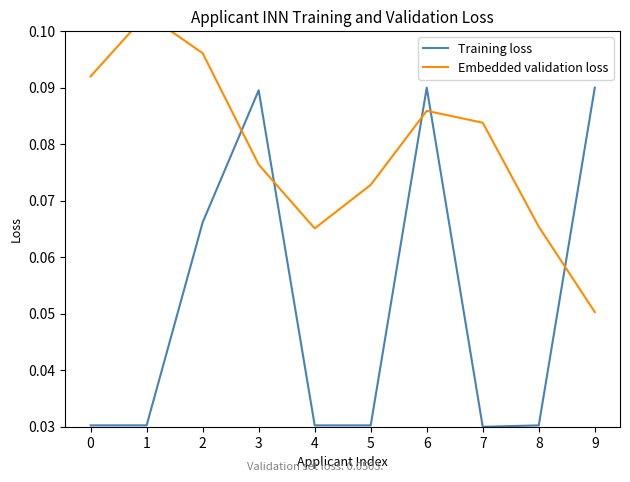

What is the value of the Embedded validation loss point at the 3rd from the left?

0.1